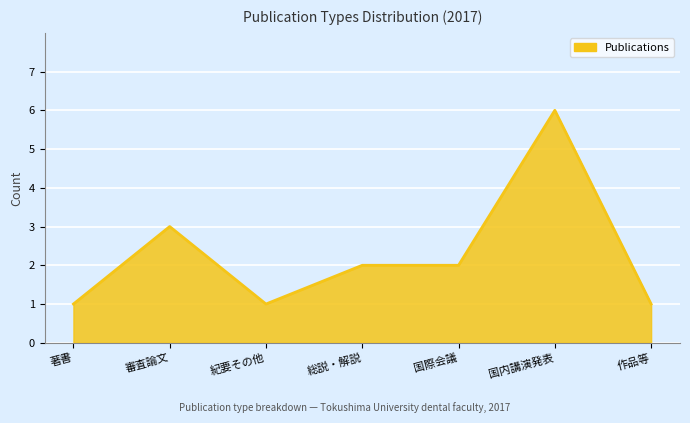

Which label corresponds to the largest value in the chart?

国内講演発表